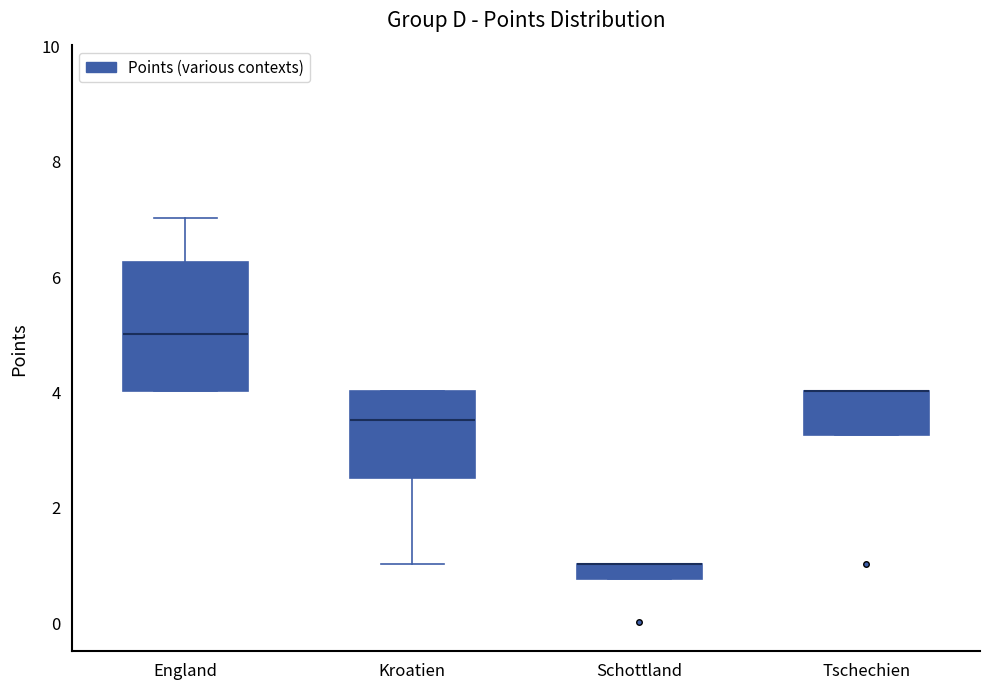

Which box is the tallest, from its lower edge to its upper edge?

England